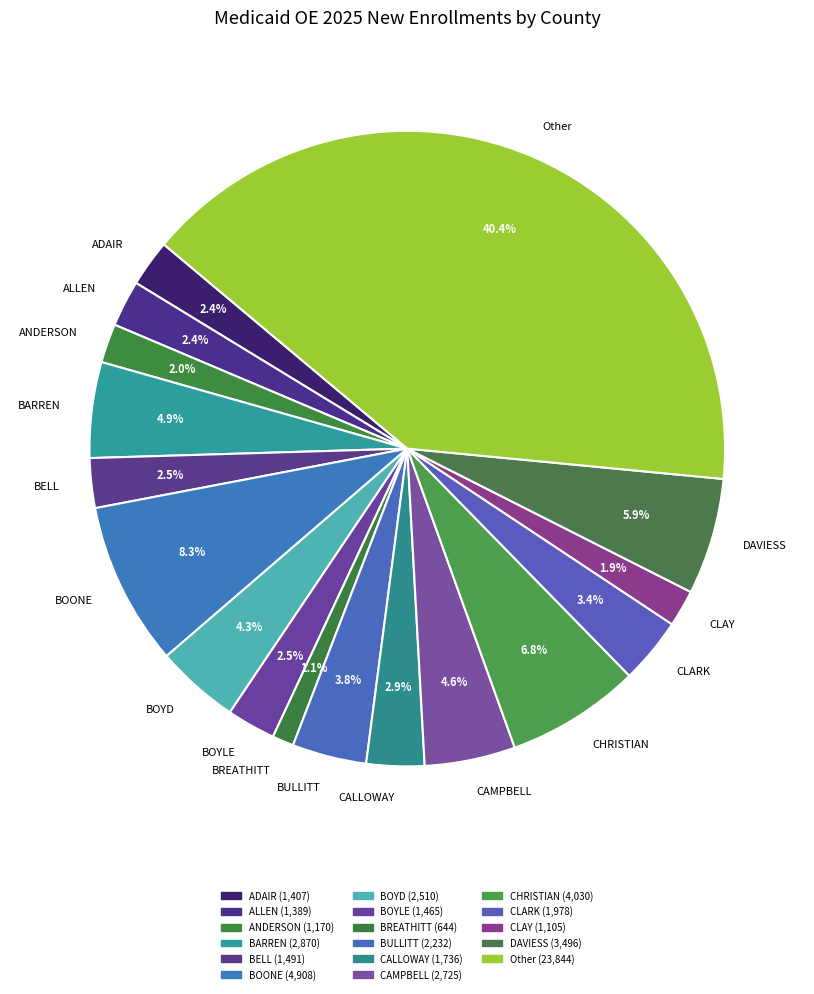

What percentage is the BULLITT slice, to the nearest percent?

4%